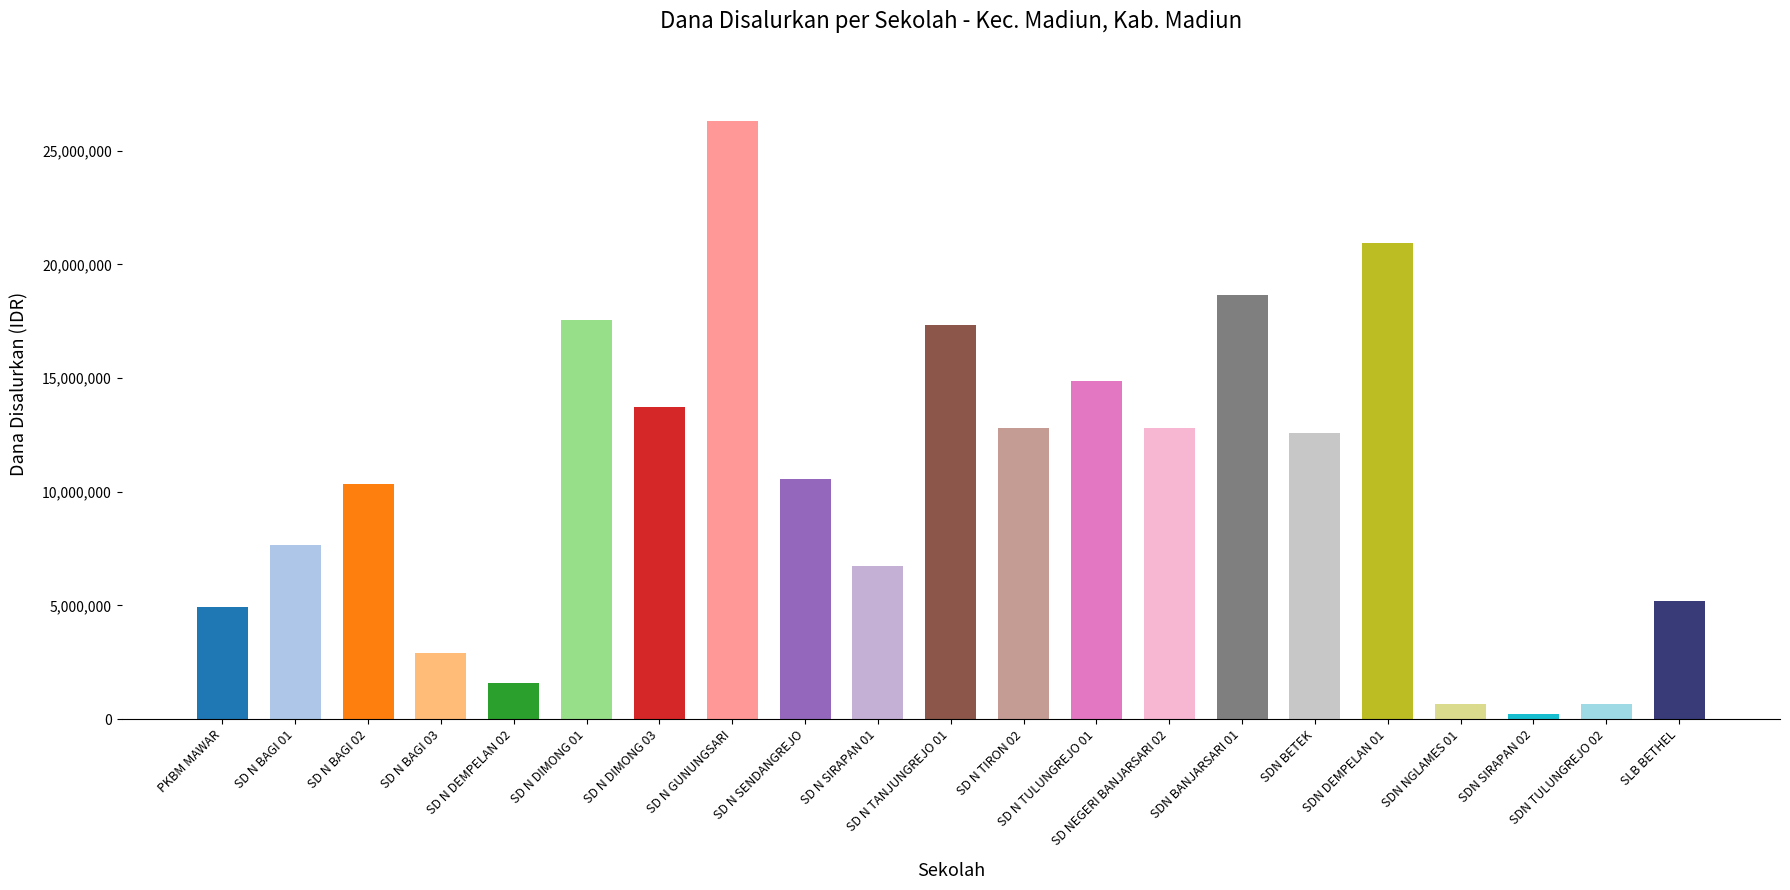

What is the minimum value shown in the chart?

225000